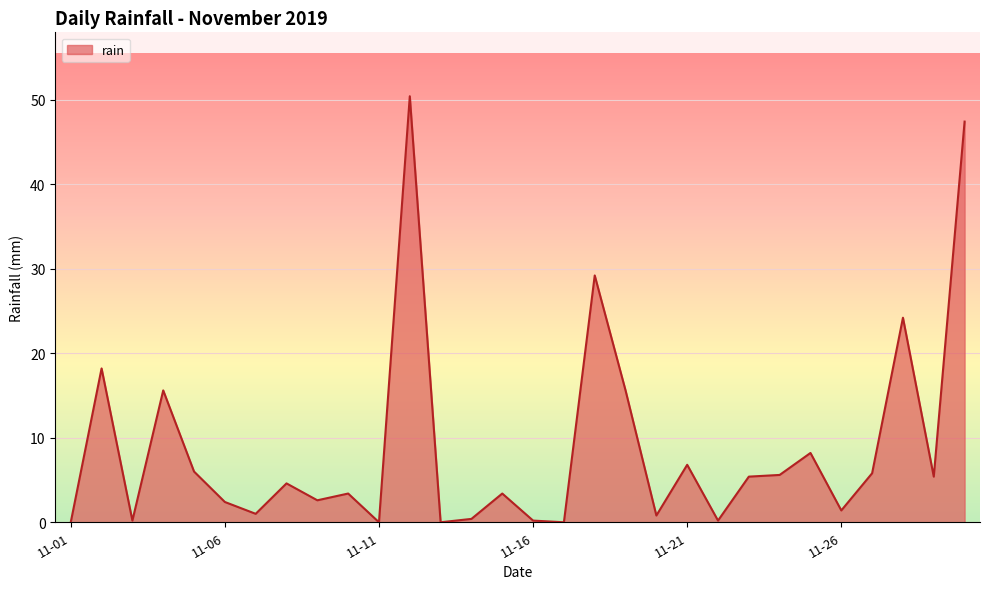

What is the difference between the maximum and minimum values?

50.4